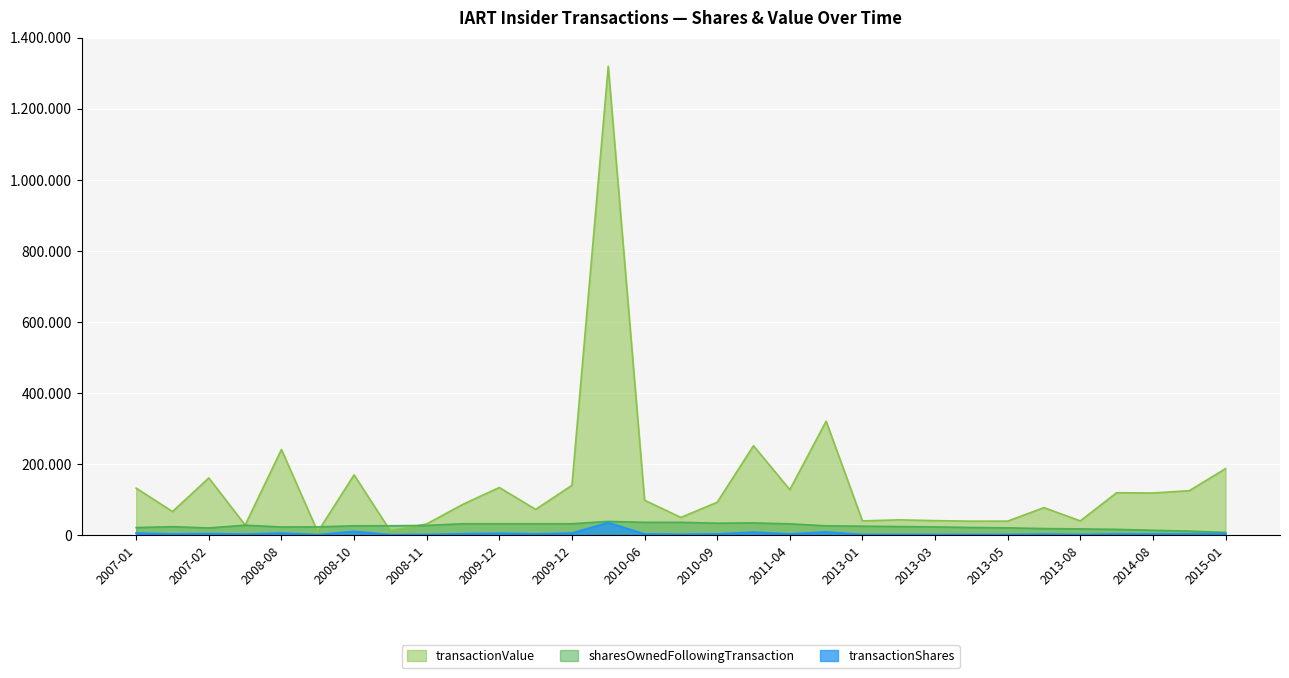

True or false: sharesOwnedFollowingTransaction and transactionValue intersect in this chart.

True